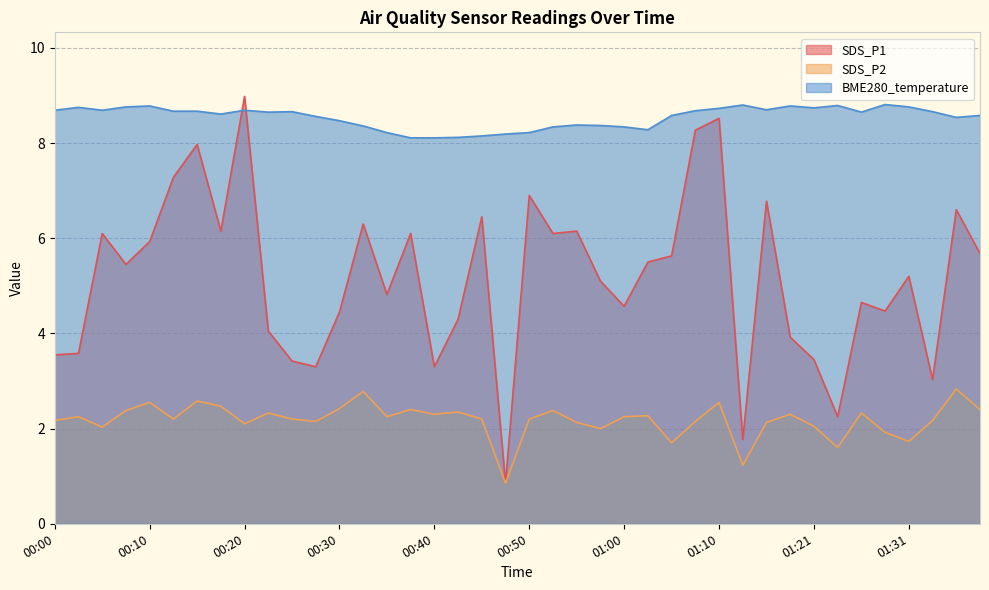

What is the label of the 29th point from the left?

01:10